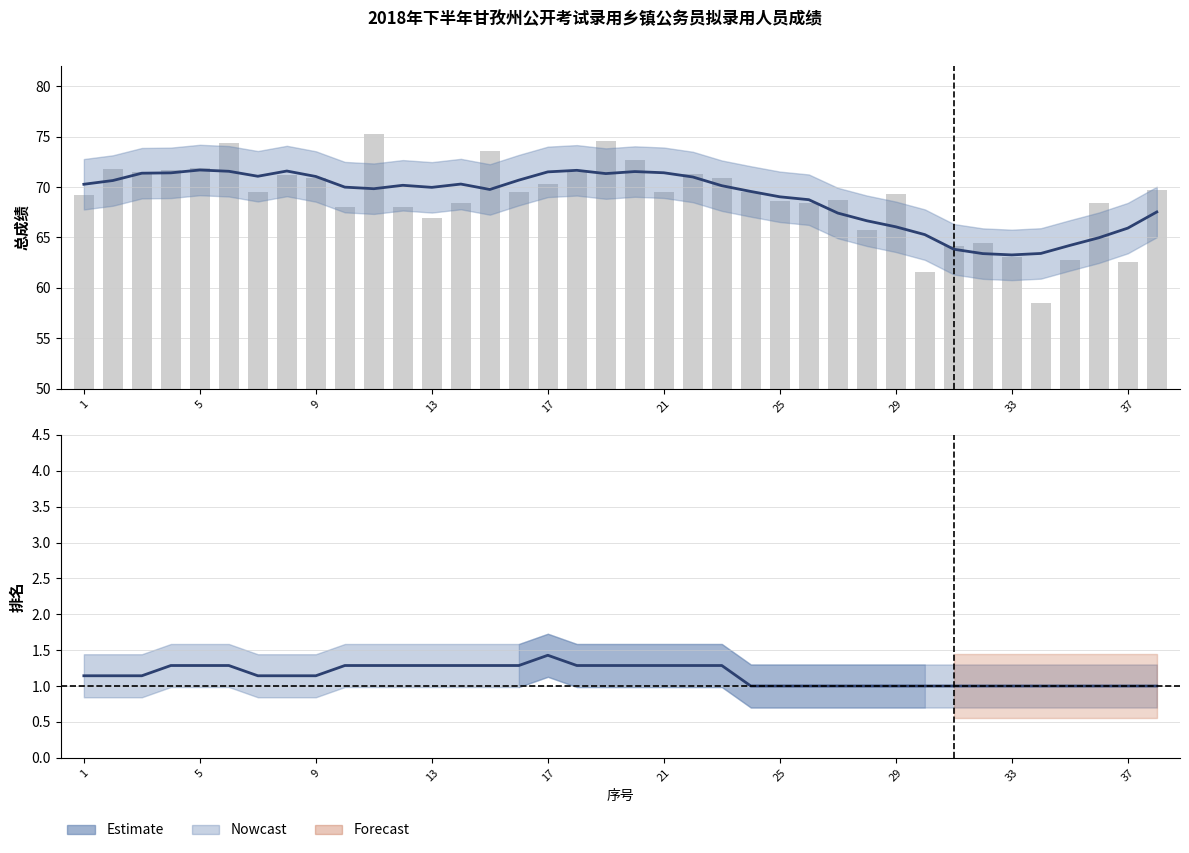

What is the value of the 总成绩 (bar) bar at the 6th from the left?

74.3